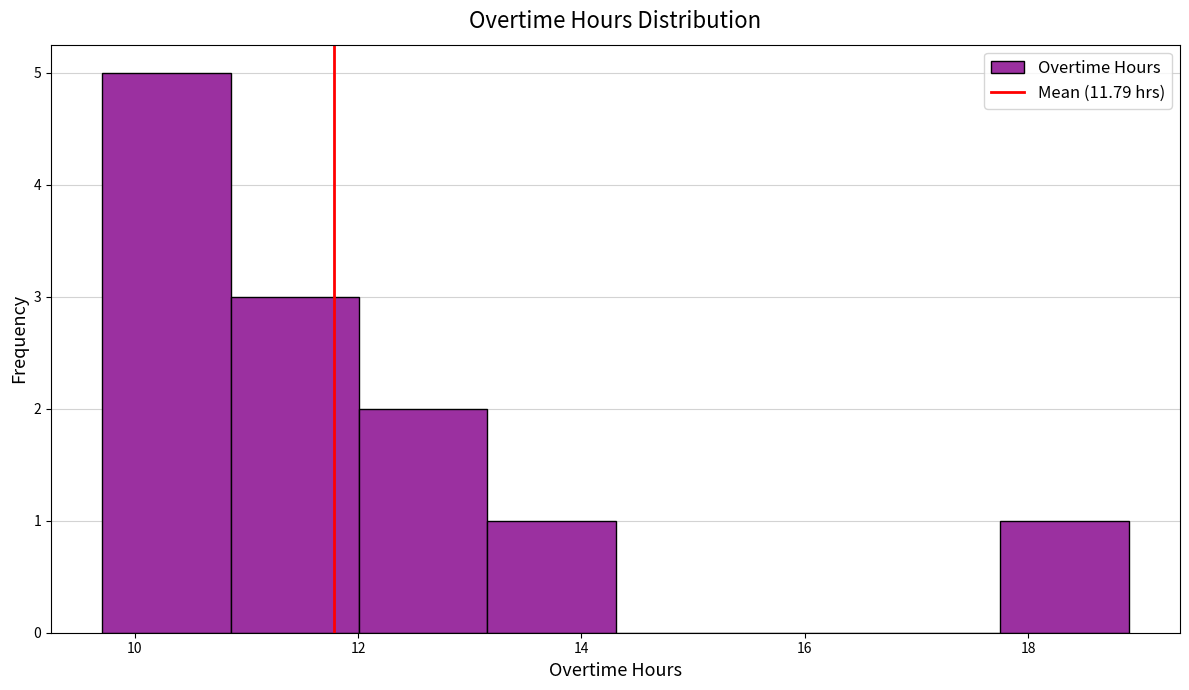

Which range on the x-axis has the tallest bar?

9.8 to 10.8